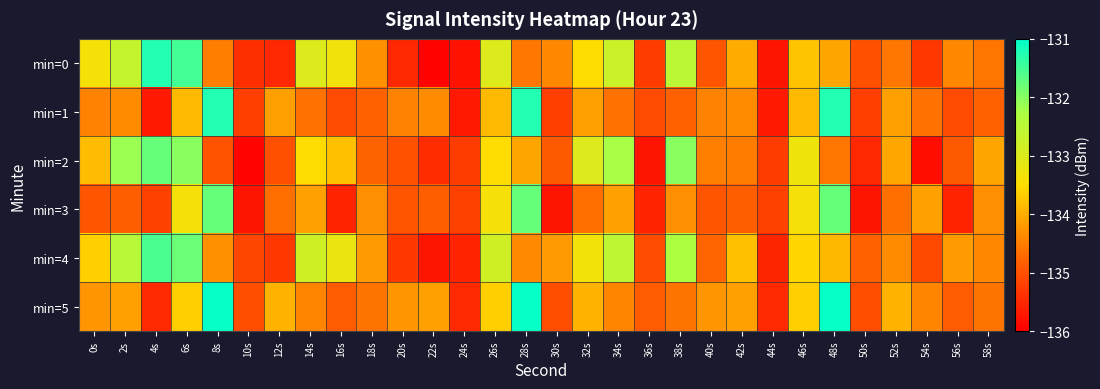

Reading right to left, list all the values displayed in this chart.

min=0: 58s=-134.6	56s=-134.4	54s=-135.3	52s=-134.6	50s=-135.0	48s=-134.1	46s=-133.8	44s=-135.7	42s=-134.0	40s=-135.0	38s=-132.5	36s=-135.2	34s=-132.7	32s=-133.5	30s=-134.4	28s=-134.6	26s=-133.0	24s=-135.8	22s=-135.9	20s=-135.5	18s=-134.3	16s=-133.3	14s=-133.0	12s=-135.5	10s=-135.4	8s=-134.5	6s=-131.5	4s=-131.3	2s=-132.7	0s=-133.4
min=1: 58s=-134.8	56s=-135.1	54s=-134.6	52s=-134.1	50s=-135.2	48s=-131.2	46s=-133.9	44s=-135.7	42s=-134.3	40s=-134.4	38s=-134.8	36s=-135.1	34s=-134.6	32s=-134.1	30s=-135.2	28s=-131.2	26s=-133.9	24s=-135.7	22s=-134.3	20s=-134.4	18s=-134.8	16s=-135.1	14s=-134.6	12s=-134.1	10s=-135.2	8s=-131.2	6s=-133.9	4s=-135.7	2s=-134.3	0s=-134.4
min=2: 58s=-134.1	56s=-134.9	54s=-135.8	52s=-134.1	50s=-135.5	48s=-134.6	46s=-133.3	44s=-135.2	42s=-134.5	40s=-134.5	38s=-132.0	36s=-135.7	34s=-132.2	32s=-133.0	30s=-134.9	28s=-134.1	26s=-133.5	24s=-135.3	22s=-135.4	20s=-135.0	18s=-134.8	16s=-133.8	14s=-133.5	12s=-135.0	10s=-135.9	8s=-135.0	6s=-132.0	4s=-131.8	2s=-132.2	0s=-133.9
min=3: 58s=-134.3	56s=-135.6	54s=-134.1	52s=-134.6	50s=-135.7	48s=-131.7	46s=-133.4	44s=-135.2	42s=-134.8	40s=-134.9	38s=-134.3	36s=-135.6	34s=-134.1	32s=-134.6	30s=-135.7	28s=-131.7	26s=-133.4	24s=-135.2	22s=-134.8	20s=-134.9	18s=-134.3	16s=-135.6	14s=-134.1	12s=-134.6	10s=-135.7	8s=-131.7	6s=-133.4	4s=-135.2	2s=-134.8	0s=-134.9
min=4: 58s=-134.4	56s=-134.2	54s=-135.1	52s=-134.4	50s=-134.8	48s=-133.9	46s=-133.6	44s=-135.5	42s=-133.8	40s=-134.8	38s=-132.3	36s=-135.0	34s=-132.5	32s=-133.3	30s=-134.2	28s=-134.4	26s=-132.8	24s=-135.6	22s=-135.7	20s=-135.3	18s=-134.2	16s=-133.2	14s=-132.8	12s=-135.3	10s=-135.1	8s=-134.3	6s=-131.8	4s=-131.6	2s=-132.5	0s=-133.7
min=5: 58s=-134.6	56s=-134.9	54s=-134.4	52s=-133.9	50s=-135.0	48s=-131.0	46s=-133.7	44s=-135.5	42s=-134.1	40s=-134.2	38s=-134.6	36s=-134.9	34s=-134.4	32s=-133.9	30s=-135.0	28s=-131.0	26s=-133.7	24s=-135.5	22s=-134.1	20s=-134.2	18s=-134.6	16s=-134.9	14s=-134.4	12s=-133.9	10s=-135.0	8s=-131.0	6s=-133.7	4s=-135.5	2s=-134.1	0s=-134.2